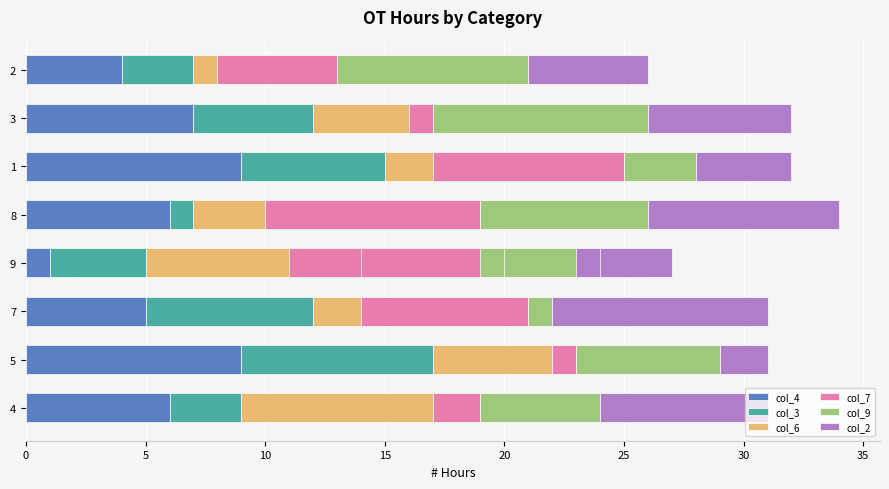

Between 5 and 1, which is larger?

5